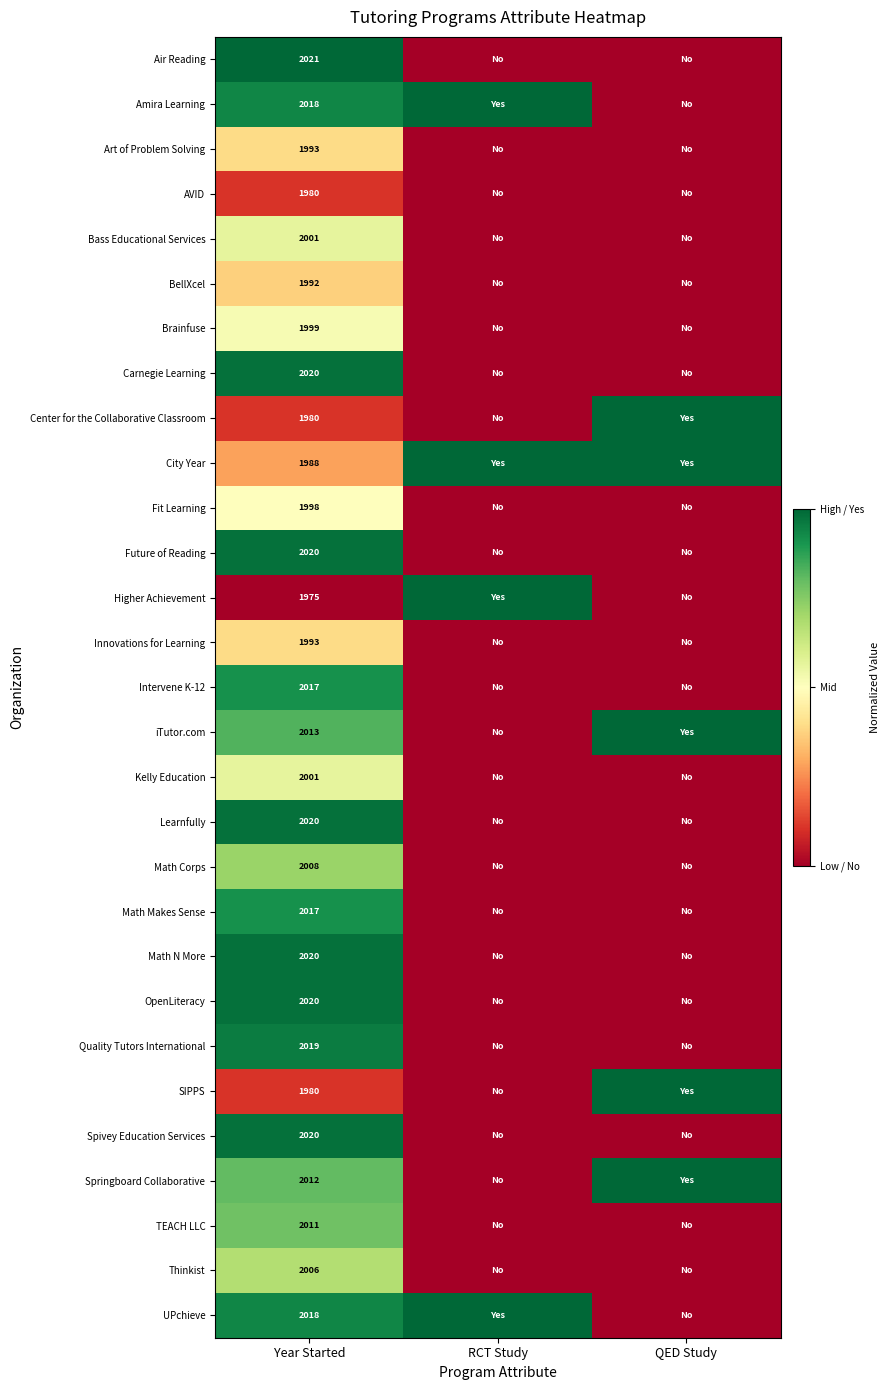

True or false: UPchieve has a value of 2018 at Year Started.

True